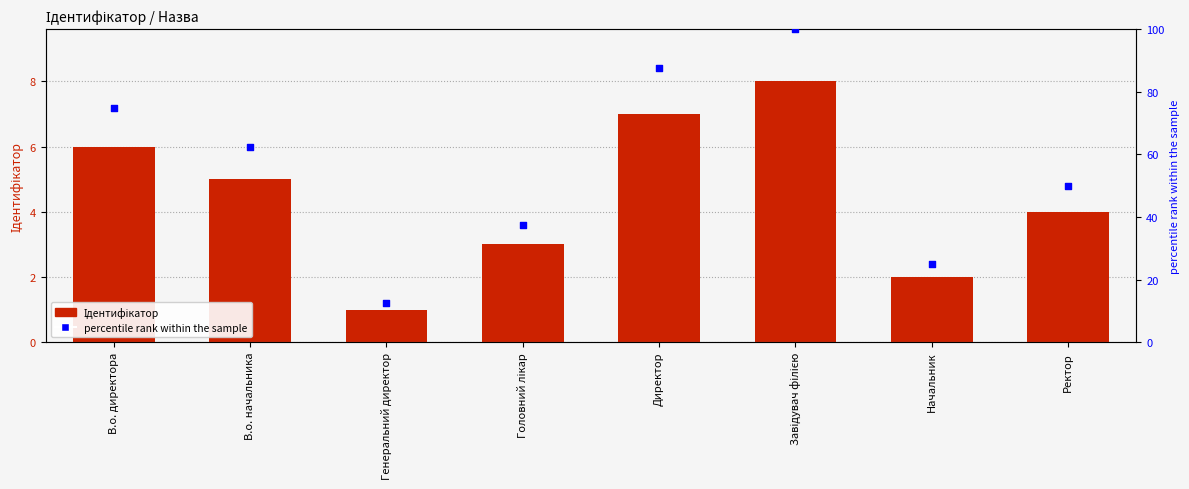

Which series has the largest Y range (max minus min)?

percentile rank within the sample